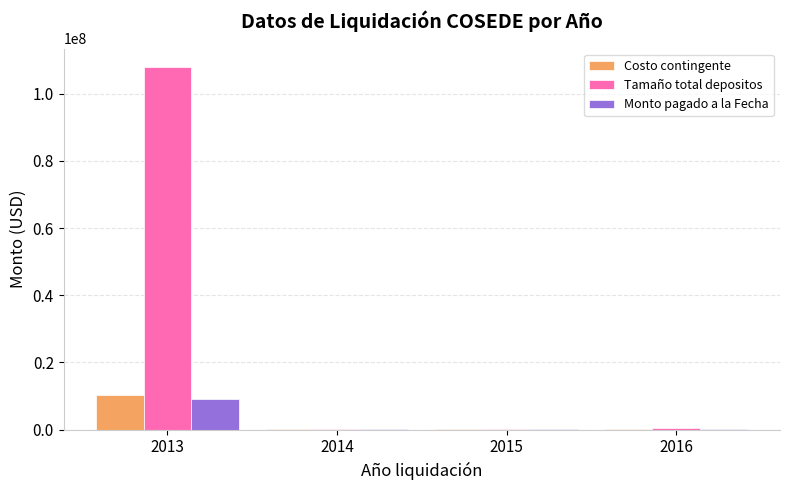

The value of Monto pagado a la Fecha at 2013 is 9179578.0. True or false?

True